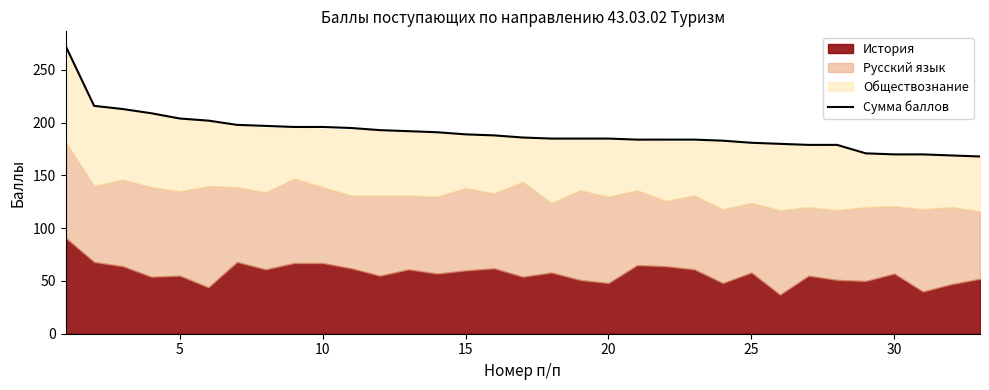

What is the difference between the maximum and minimum values?

105